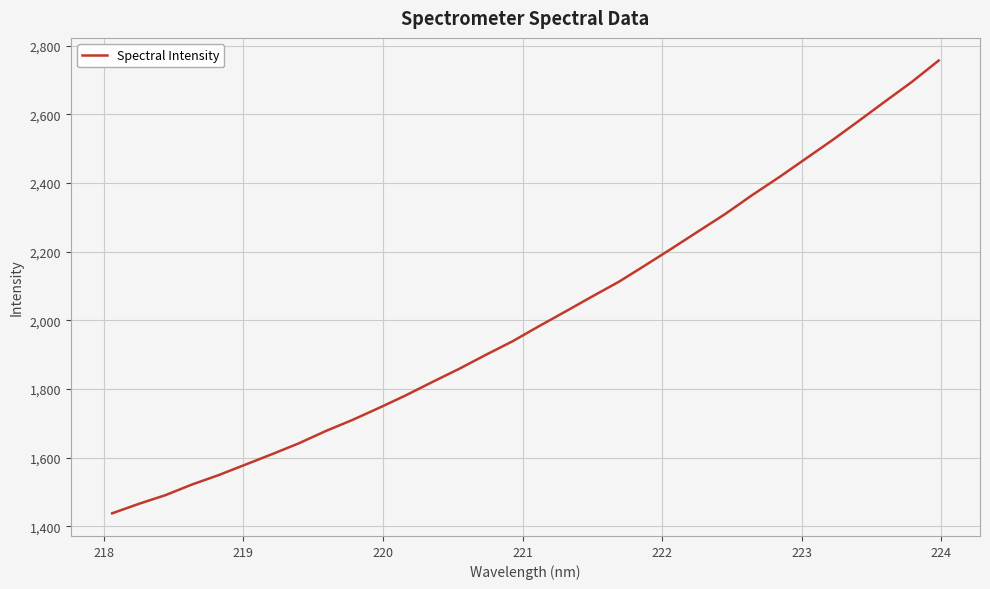

What is the smallest value displayed?

1438.2